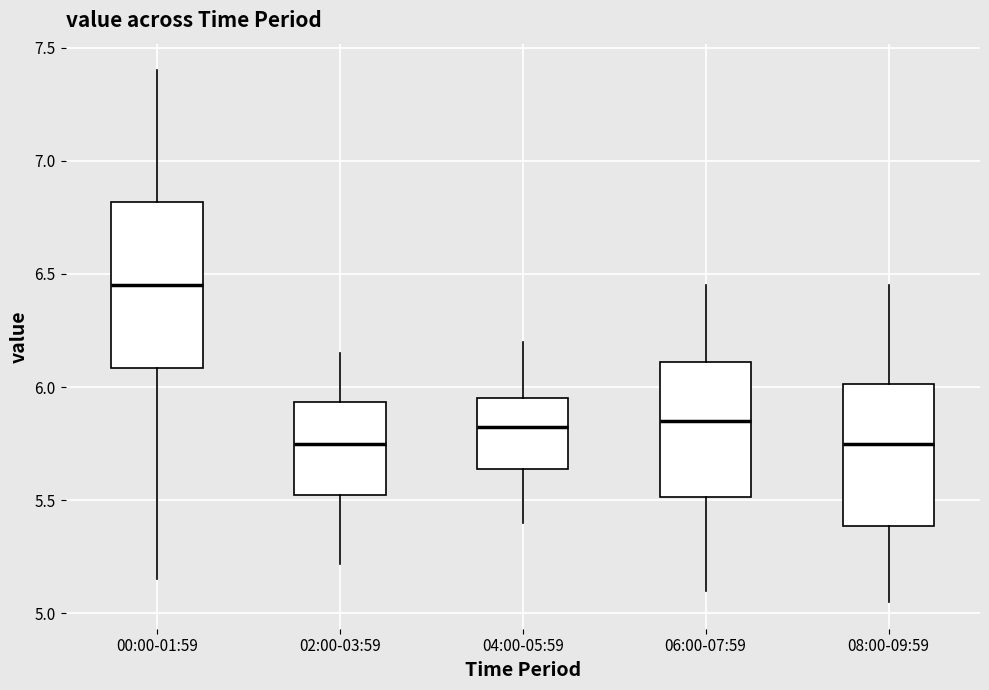

Where is the upper edge of the box for 04:00-05:59 on the y-axis? The values are not printed on the chart, so give them approximately, as read against the axis.

5.95